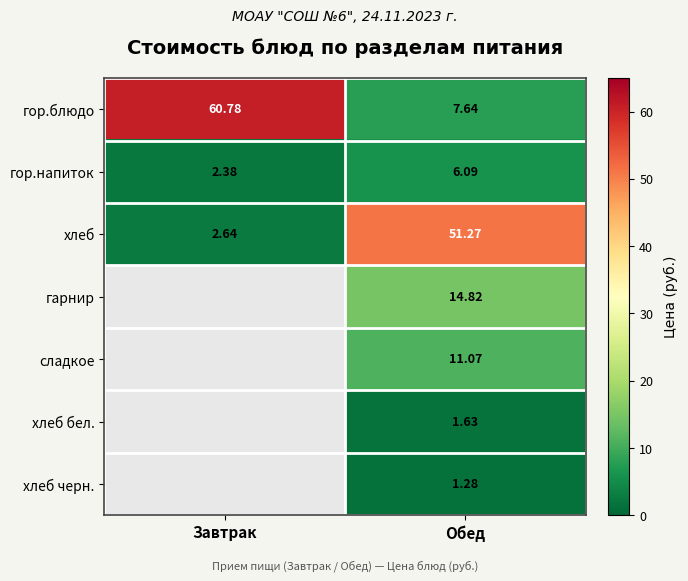

Which category has the lowest value across all series?

Завтрак